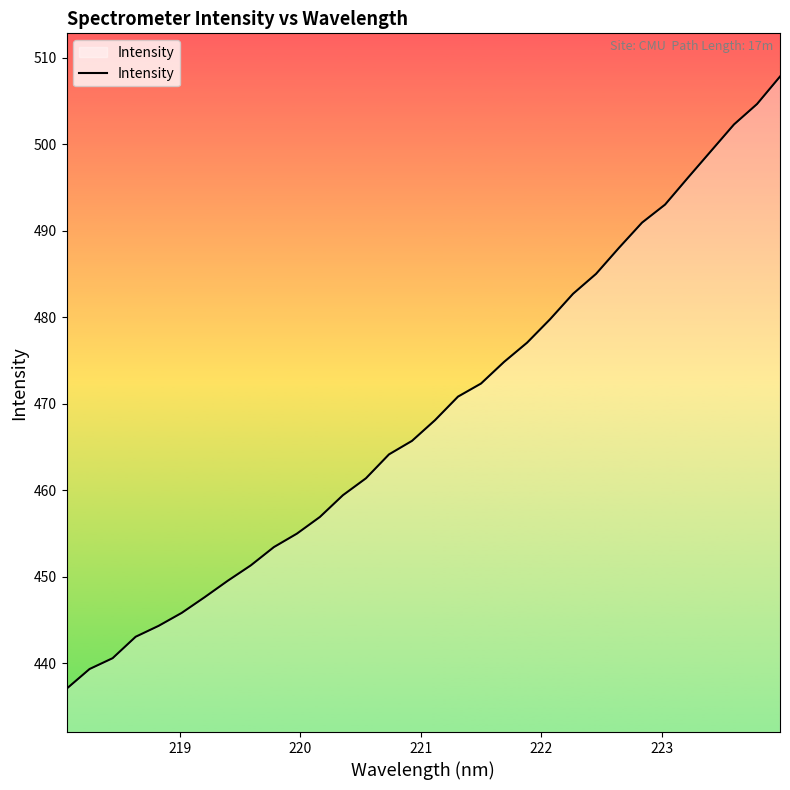

True or false: the data has more than 2 interior local peaks.

False